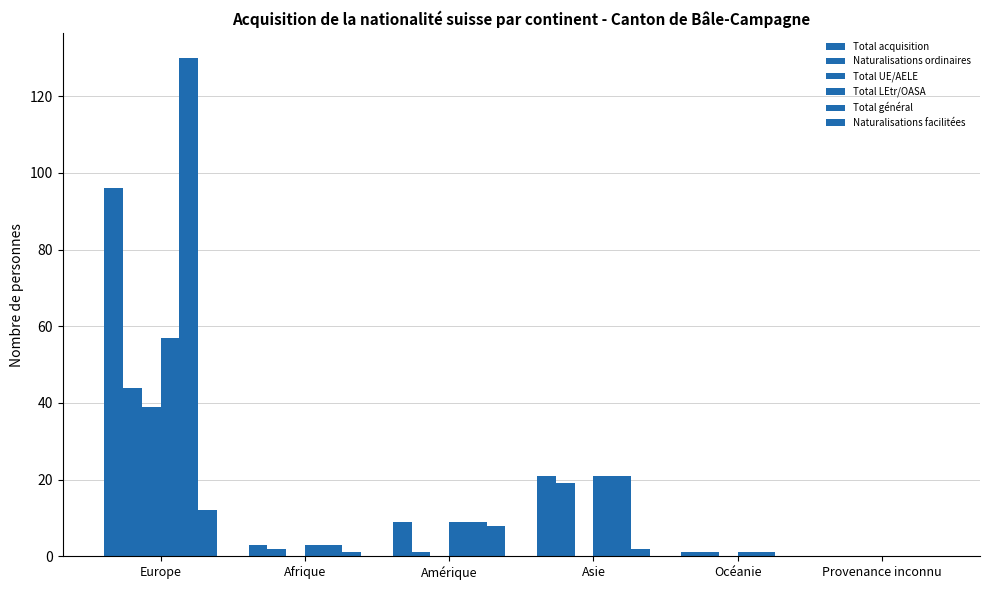

How many categories are shown in the chart?

6